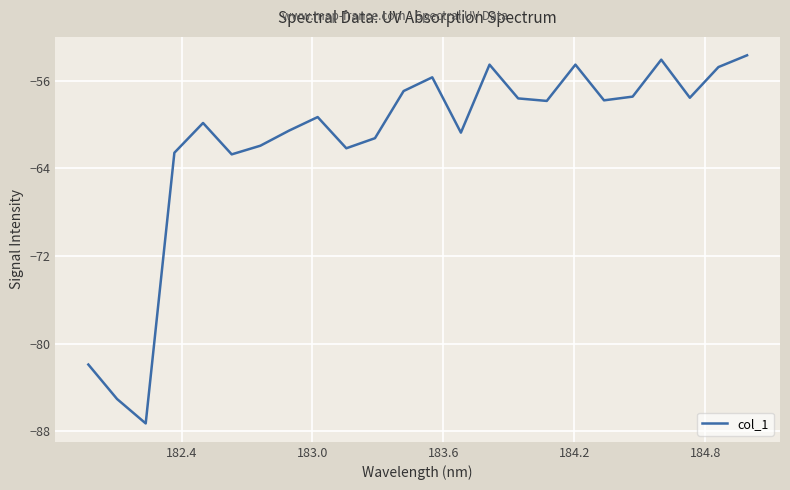

What is the smallest value displayed?

-87.3